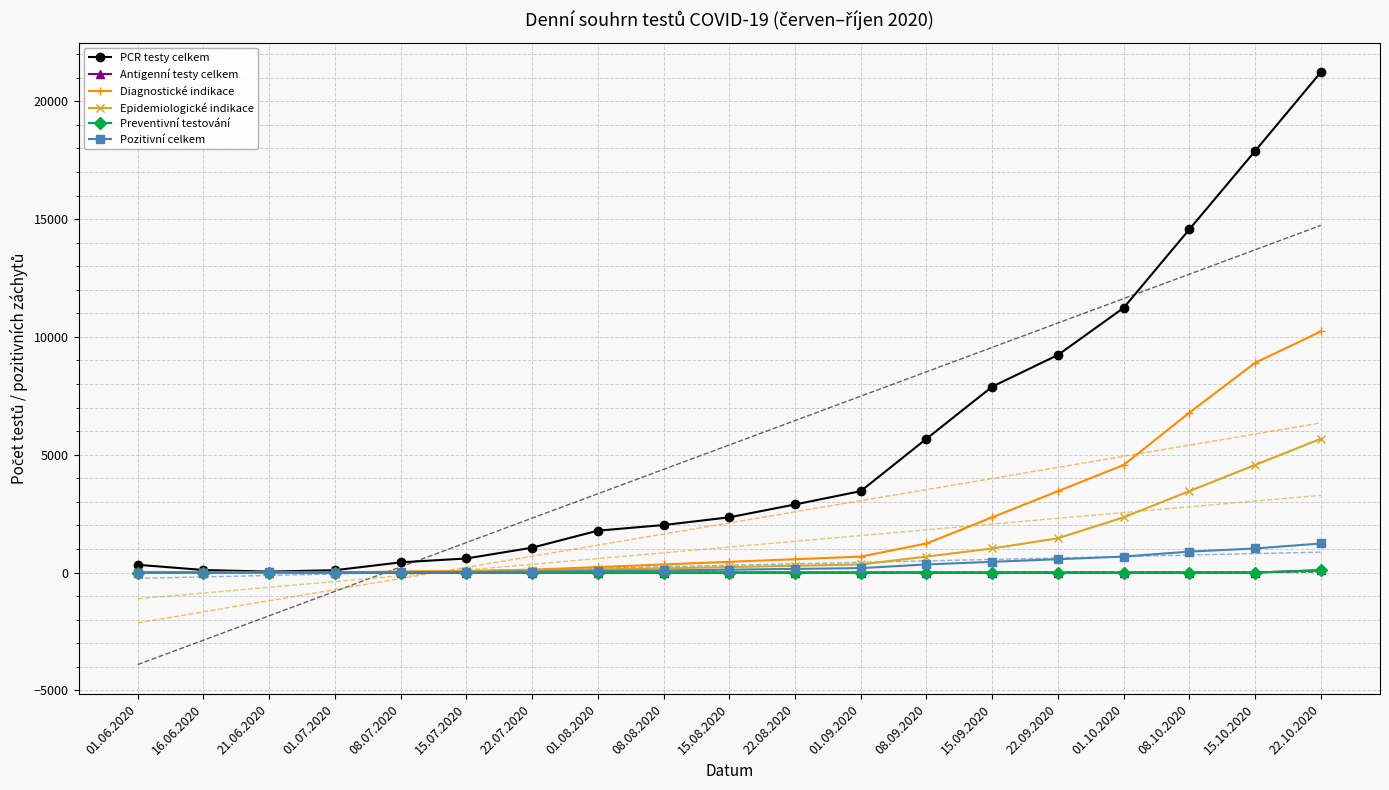

True or false: Epidemiologické indikace has a value of 532 at 15.09.2020.

False